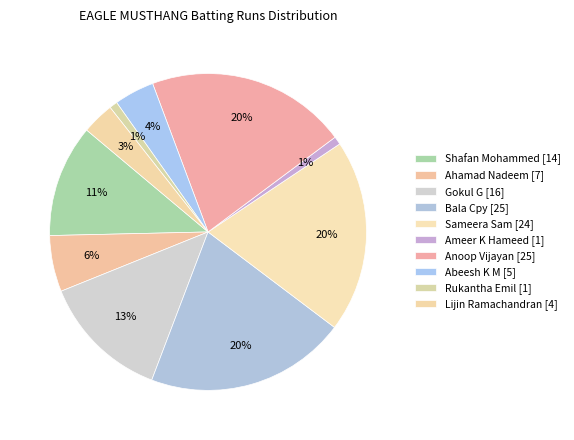

Count the number of slices in the pie.

10